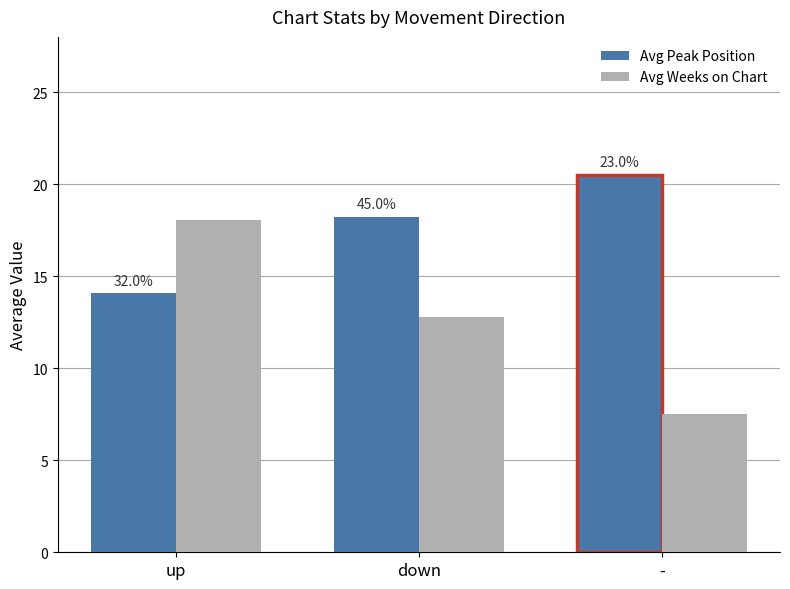

What is the highest value of the Avg Peak Position series?

20.5